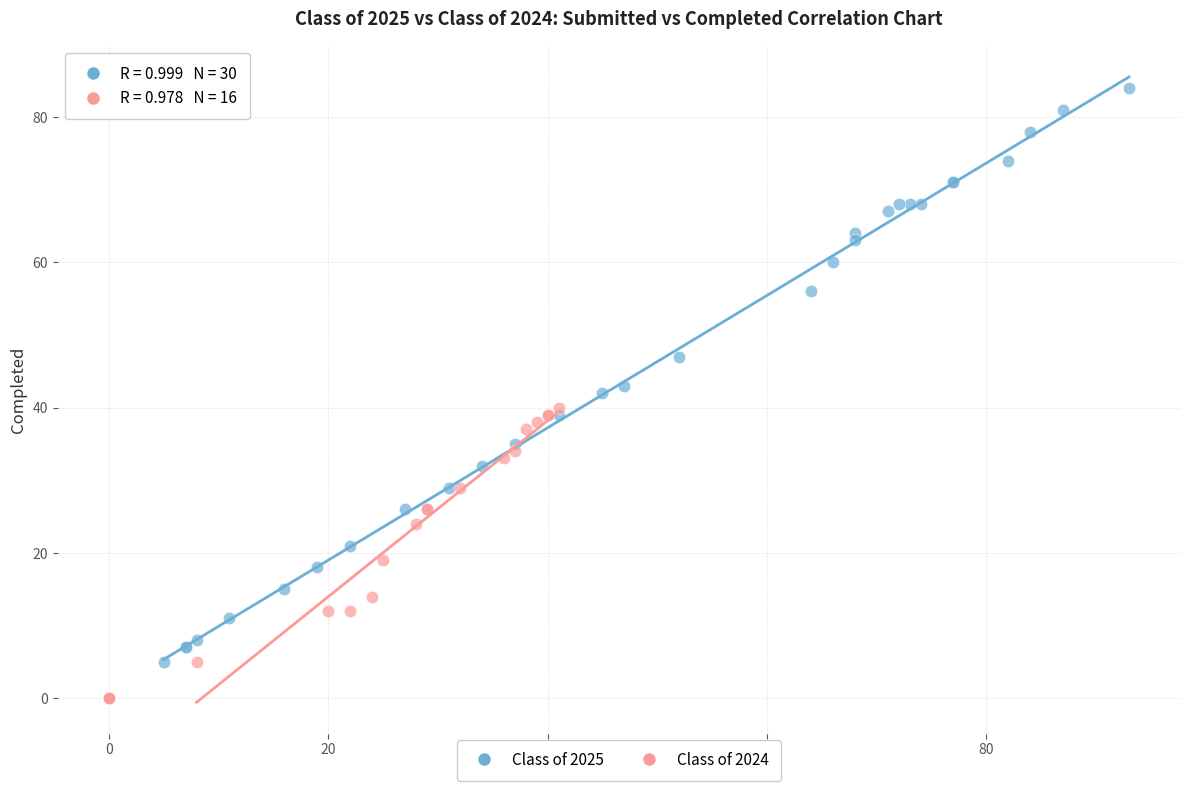

Which series reaches the maximum Y coordinate?

Class of 2025